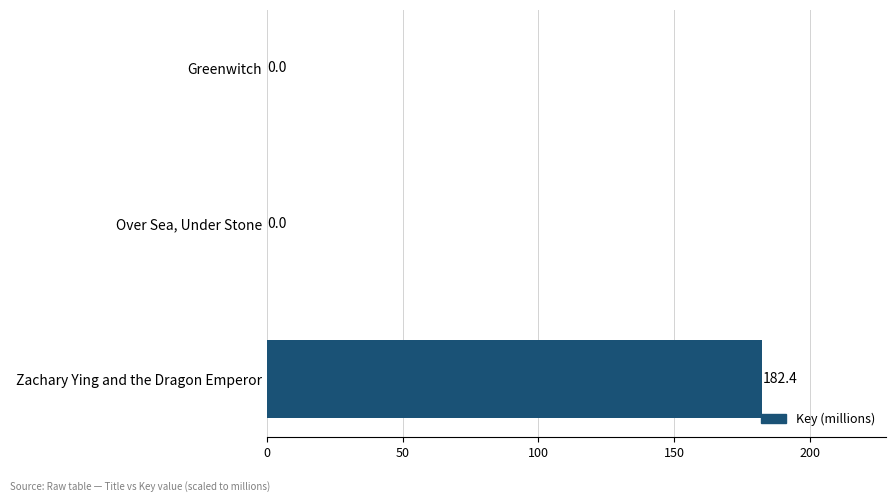

What is the sum of all values?

182.4